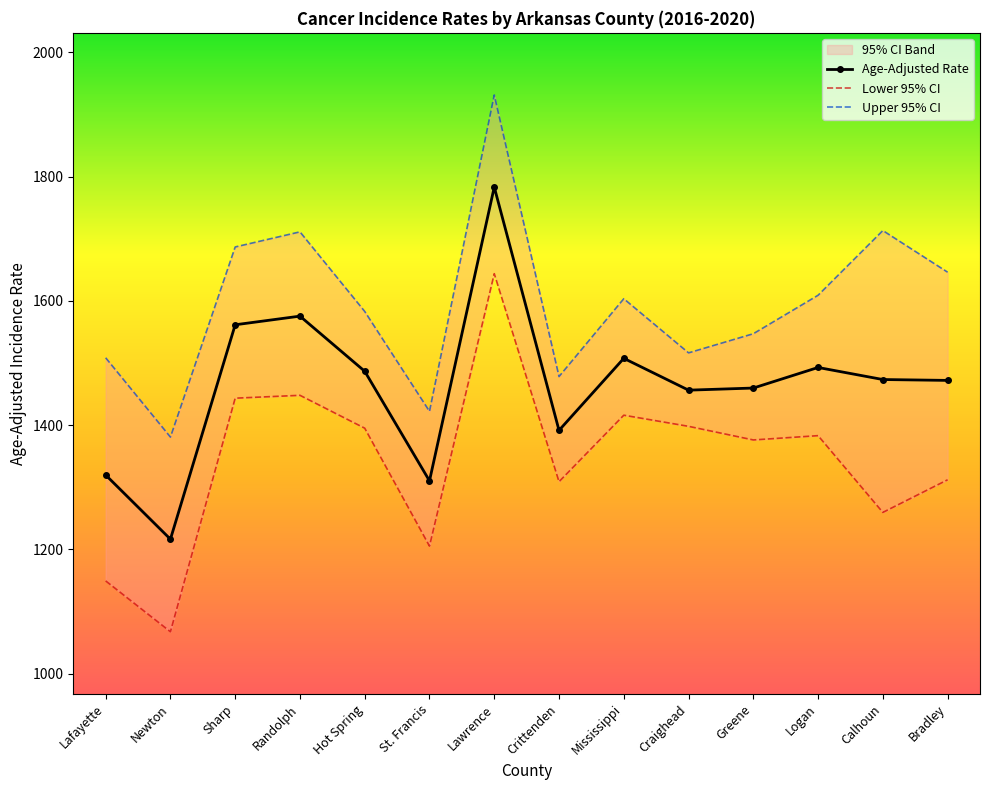

The value of Lower 95% CI at Sharp is 1443.4. True or false?

True